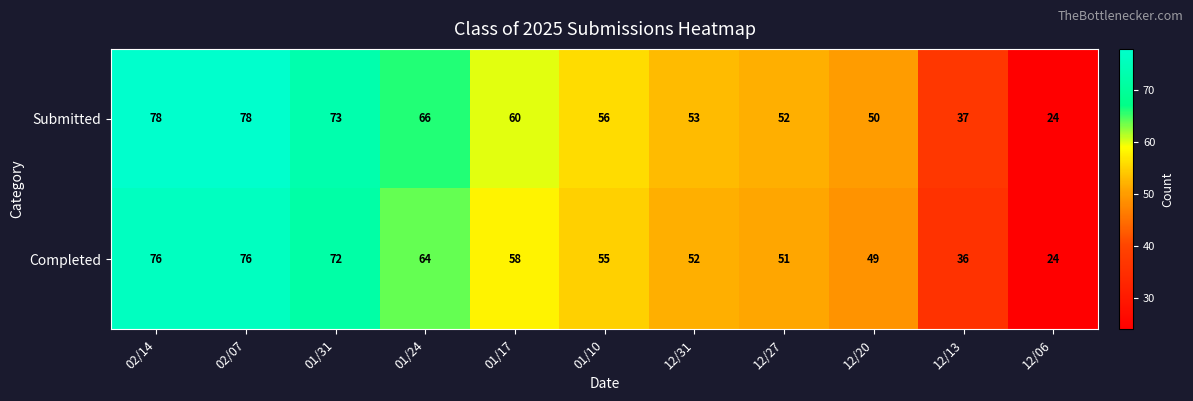

Which series has the widest spread of values?

Submitted